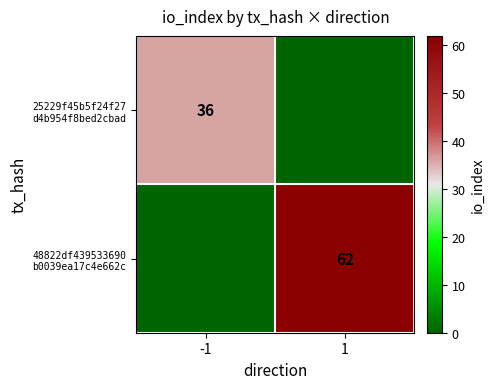

True or false: 25229f45b5f24f27 d4b954f8bed2cbad has a value of 15 at -1.

False